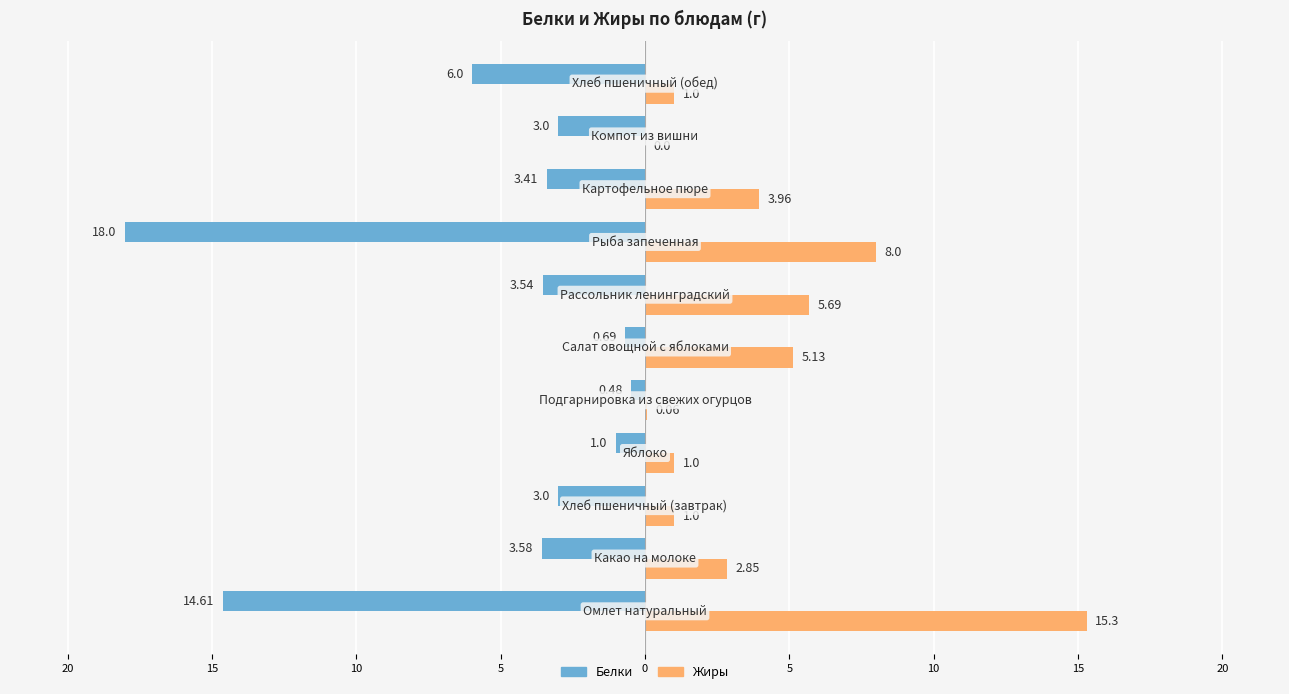

Reading left to right, list all the values displayed in this chart.

Белки: -14.6	-3.6	-3.0	-1.0	-0.5	-0.7	-3.5	-18.0	-3.4	-3.0	-6.0
Жиры: 15.3	2.9	1.0	1.0	0.1	5.1	5.7	8.0	4.0	0.0	1.0